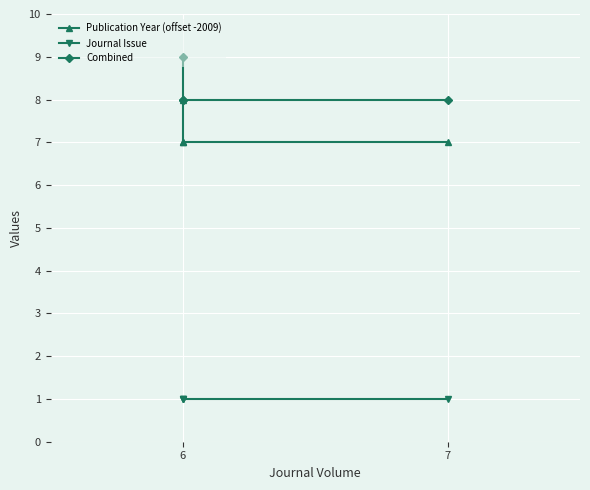

True or false: Combined and Publication Year (offset -2009) cross at least once.

False